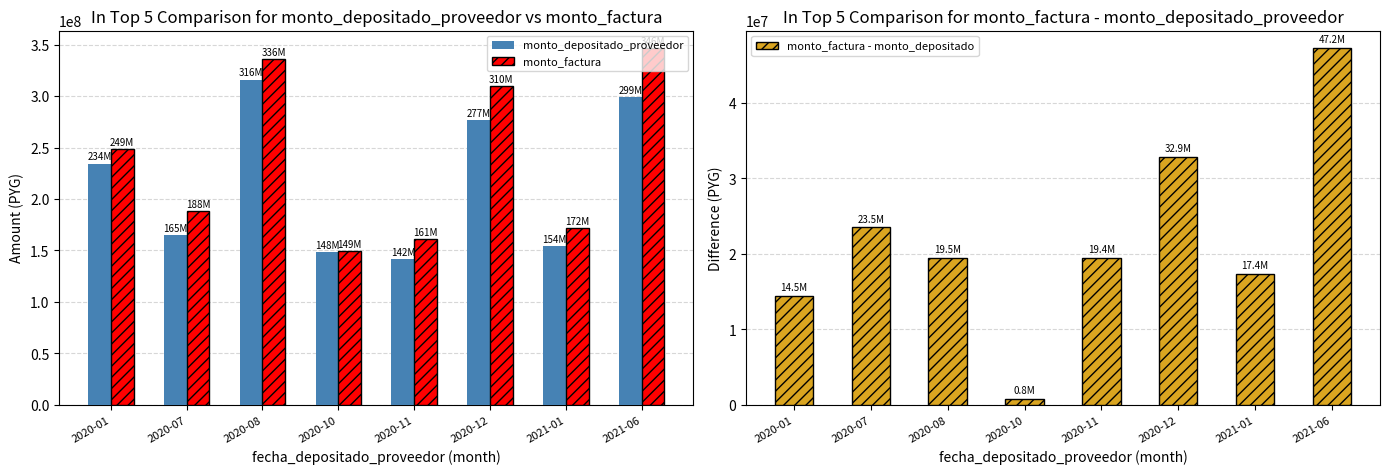

Reading left to right, list all the values displayed in this chart.

monto_depositado_proveedor: 2020-01=234429549	2020-07=164750896	2020-08=316177054	2020-10=148294229	2020-11=141588883	2020-12=276776470	2021-01=154238600	2021-06=299284218
monto_factura: 2020-01=248882855	2020-07=188230677	2020-08=335670345	2020-10=149069380	2020-11=161001242	2020-12=309648446	2021-01=171606642	2021-06=346480972
monto_factura - monto_depositado: 2020-01=14453306	2020-07=23479781	2020-08=19493291	2020-10=775151	2020-11=19412359	2020-12=32871976	2021-01=17368042	2021-06=47196754